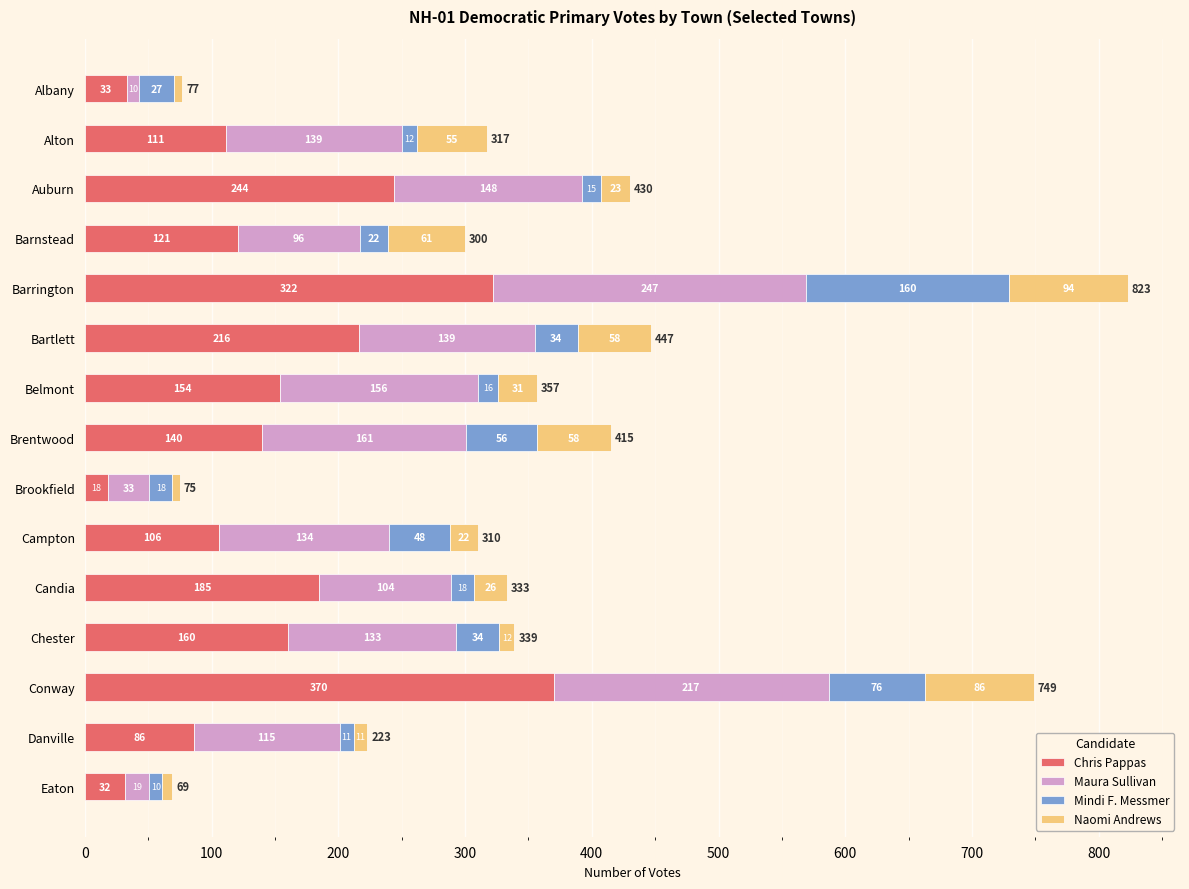

Count the number of data series in this chart.

4